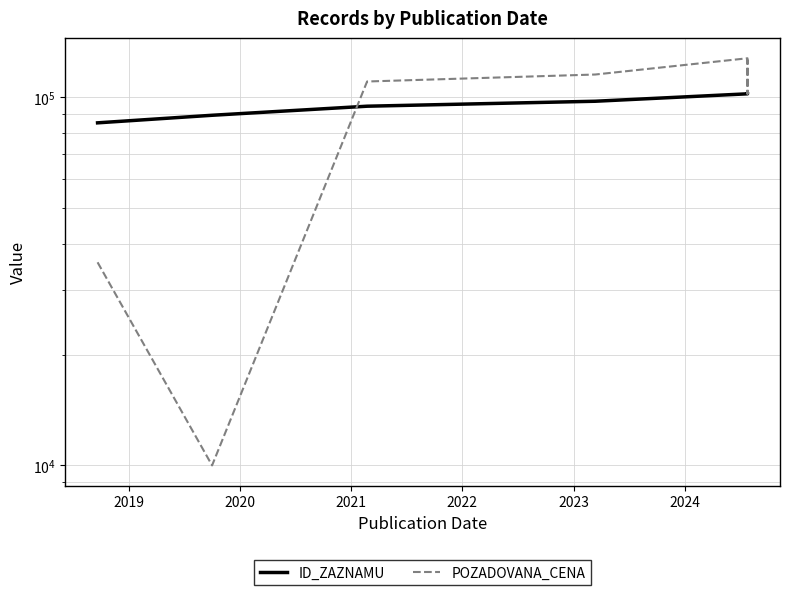

How many values in the ID_ZAZNAMU series exceed 97622?

3